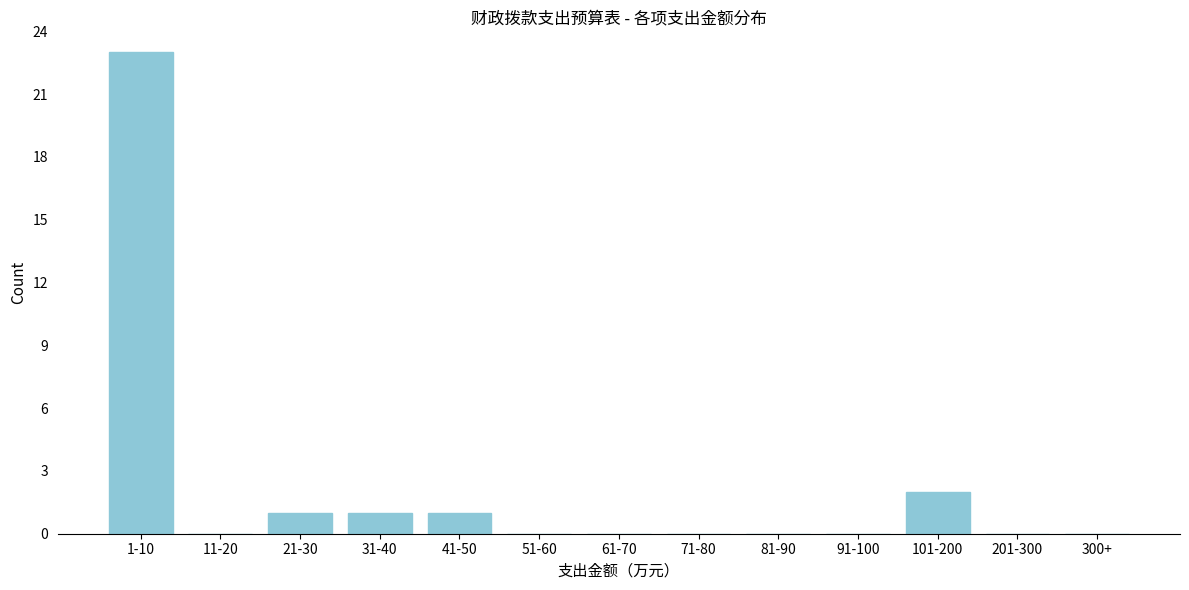

Reading right to left, extract all data points from this chart.

300+=0	201-300=0	101-200=2	91-100=0	81-90=0	71-80=0	61-70=0	51-60=0	41-50=1	31-40=1	21-30=1	11-20=0	1-10=23